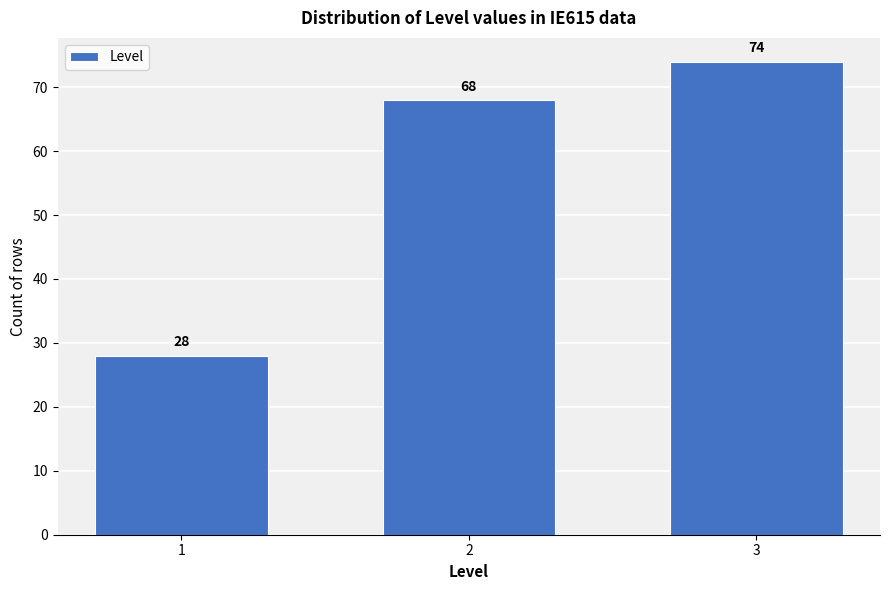

Reading left to right, transcribe all the data shown in this chart.

1=28	2=68	3=74